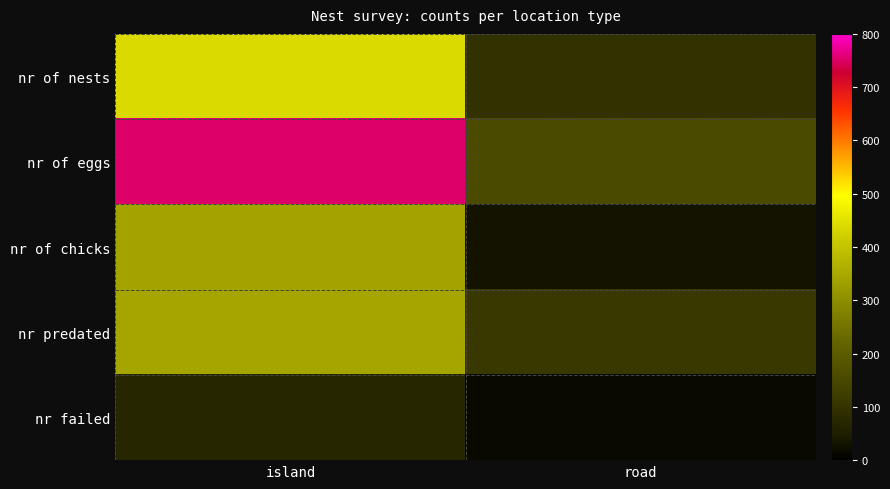

How many categories are shown in the chart?

2